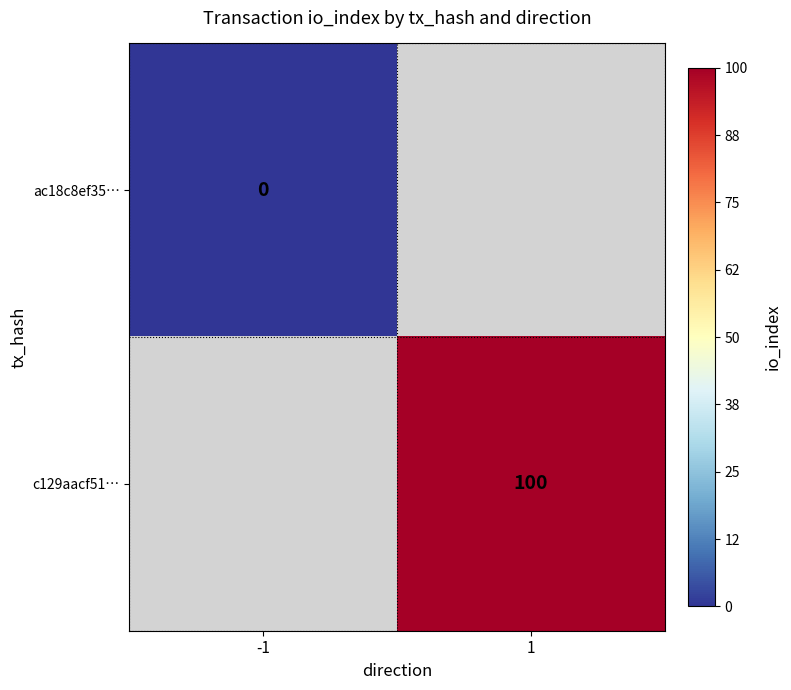

At which category does the chart reach its peak across all series?

1